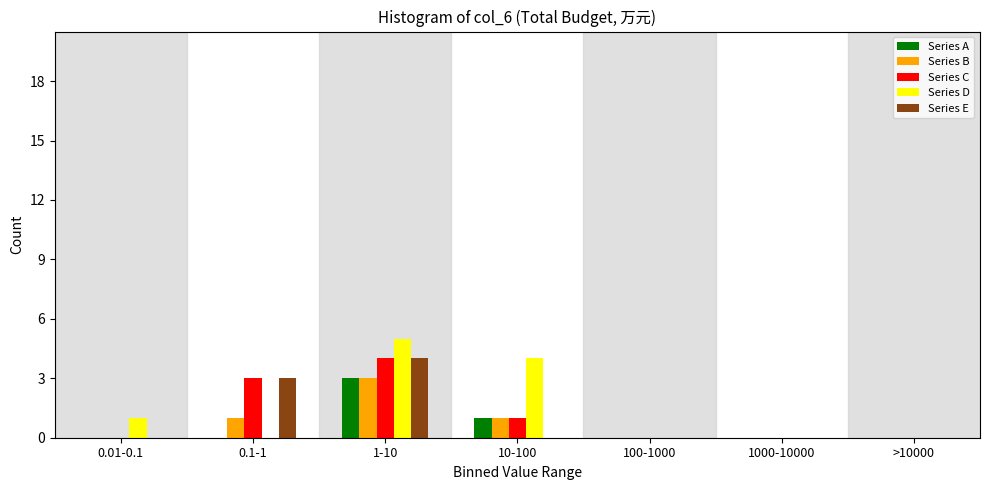

What is the greatest value displayed?

5